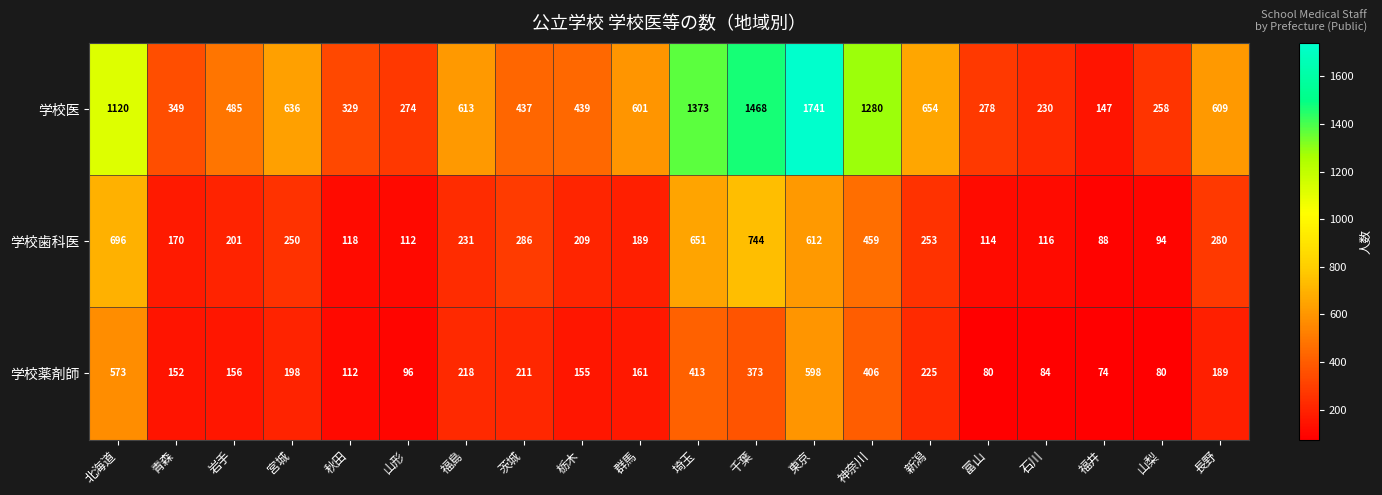

True or false: 学校薬剤師 has a value of 36 at 石川.

False